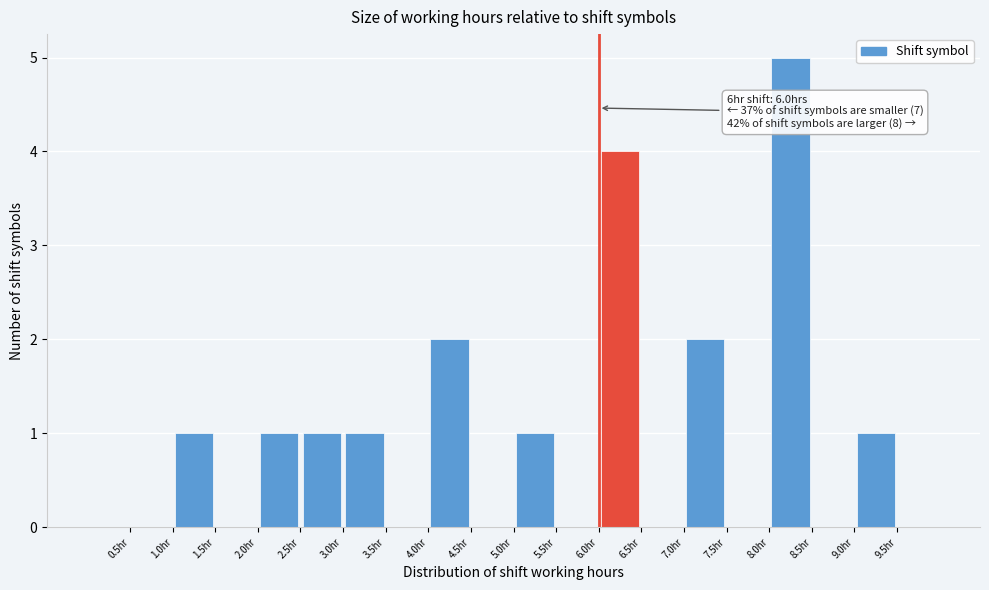

Which range on the x-axis has the tallest bar?

8.0 to 8.5